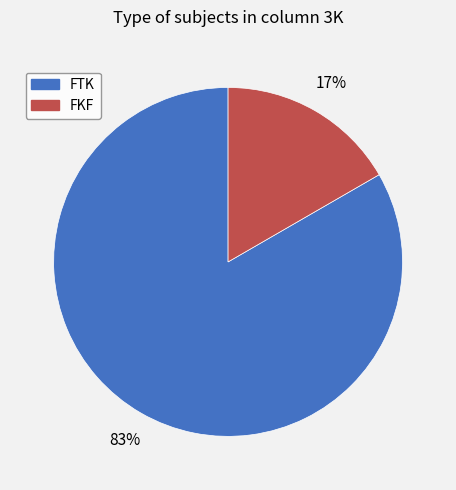

True or false: FTK accounts for 83% of the total.

True